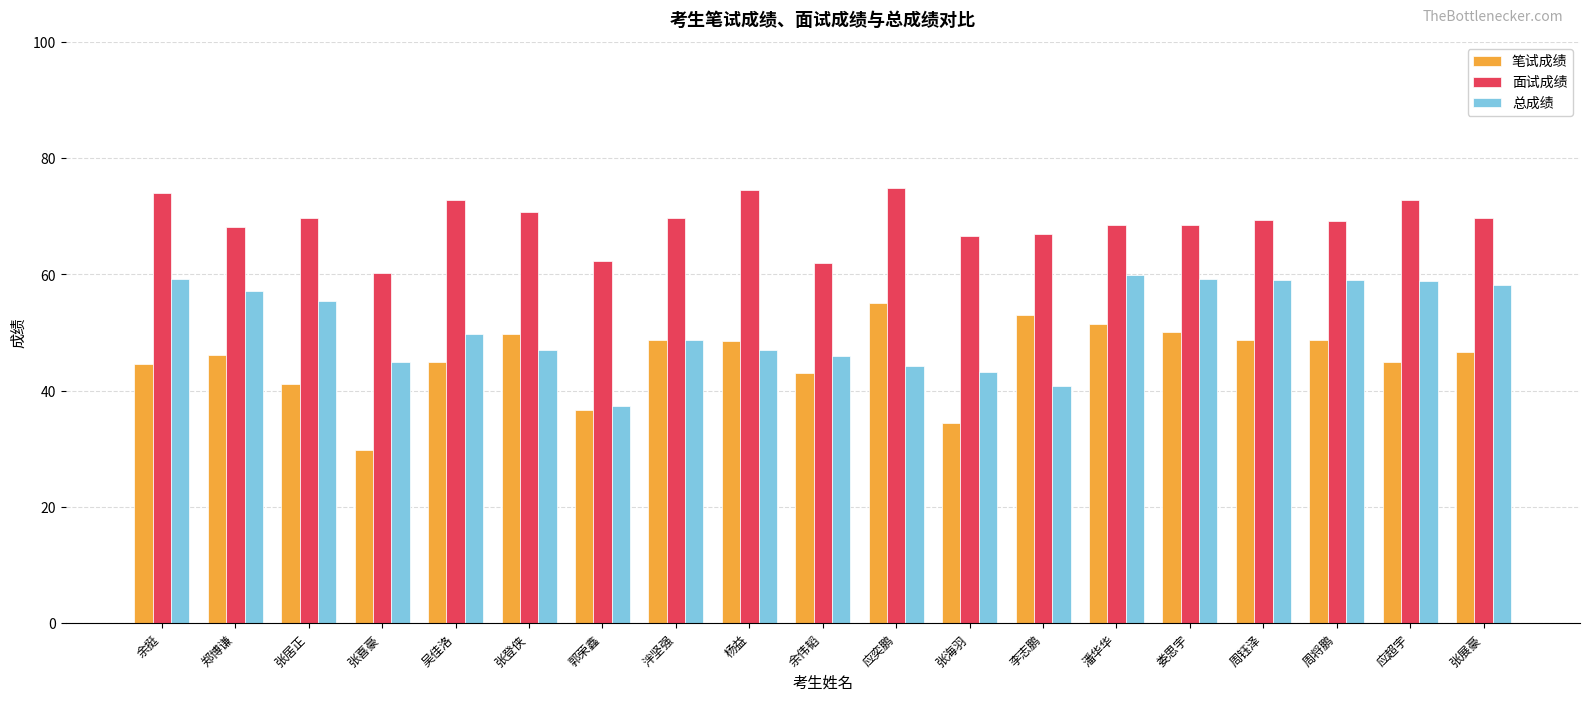

What is the label of the 12th bar from the right?

泮坚强